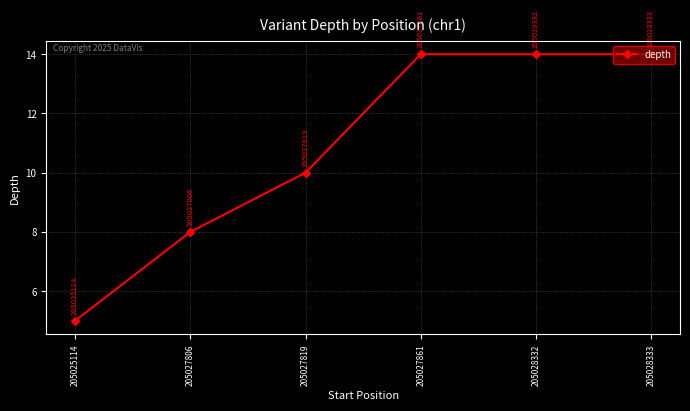

The value at 205028332 is 5. True or false?

False